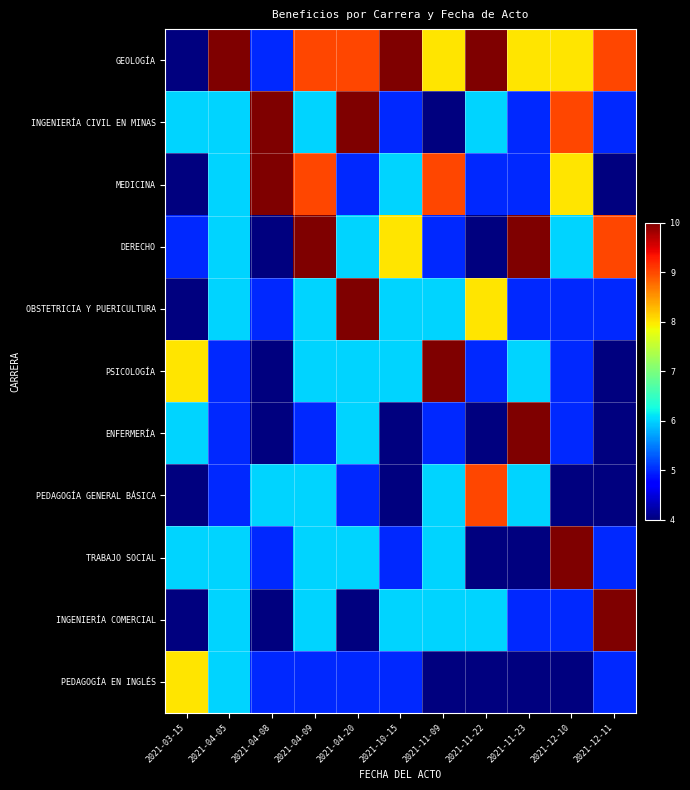

At 2021-04-20, list the series in order from smallest to largest.

INGENIERÍA COMERCIAL, MEDICINA, PEDAGOGÍA GENERAL BÁSICA, PEDAGOGÍA EN INGLÉS, DERECHO, PSICOLOGÍA, ENFERMERÍA, TRABAJO SOCIAL, GEOLOGÍA, INGENIERÍA CIVIL EN MINAS, OBSTETRICIA Y PUERICULTURA